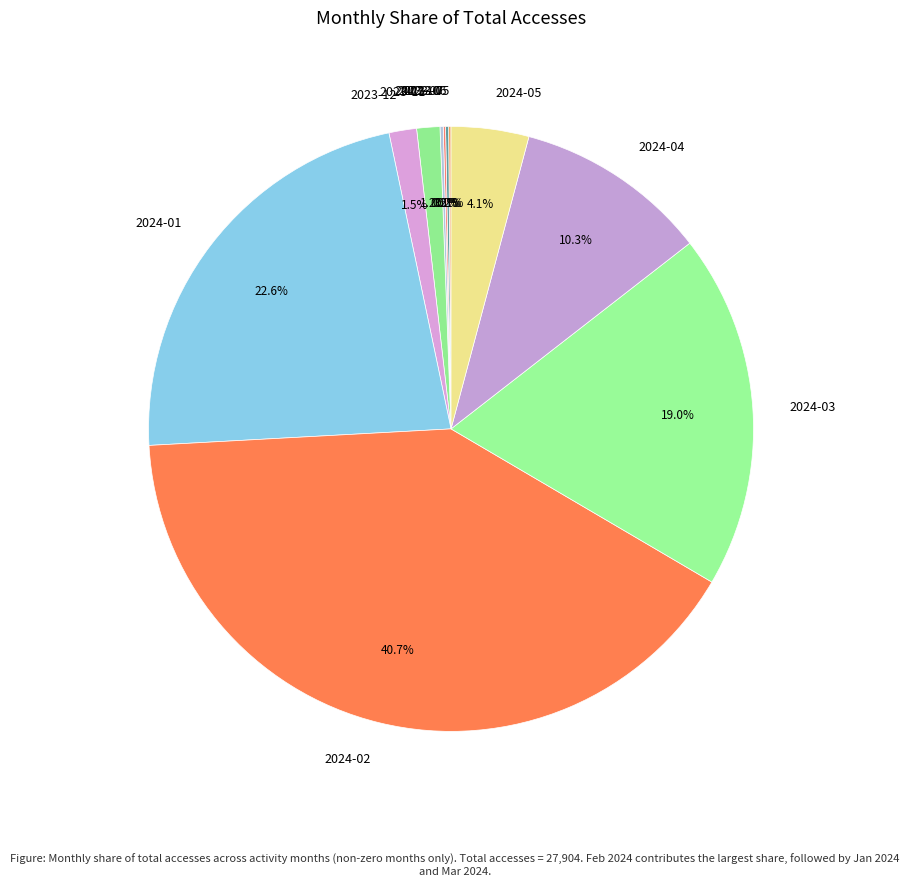

Does any single category account for the majority?

No